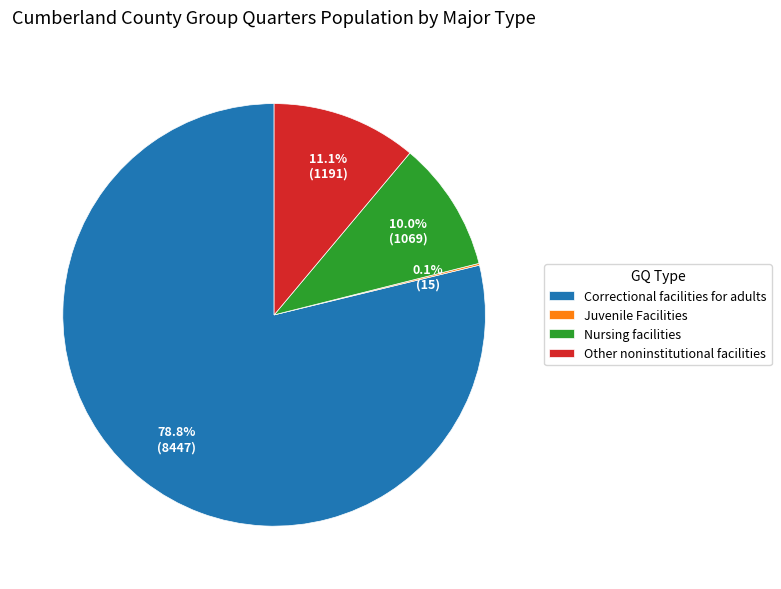

What is the majority slice?

Correctional facilities for adults